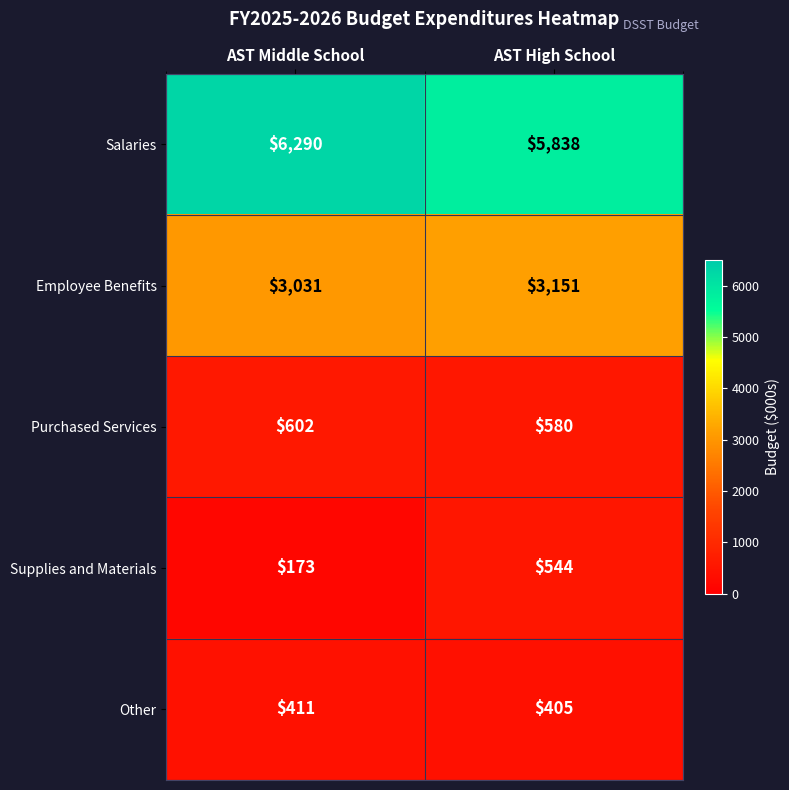

Between AST Middle School and AST High School, which series saw the biggest shift?

Salaries